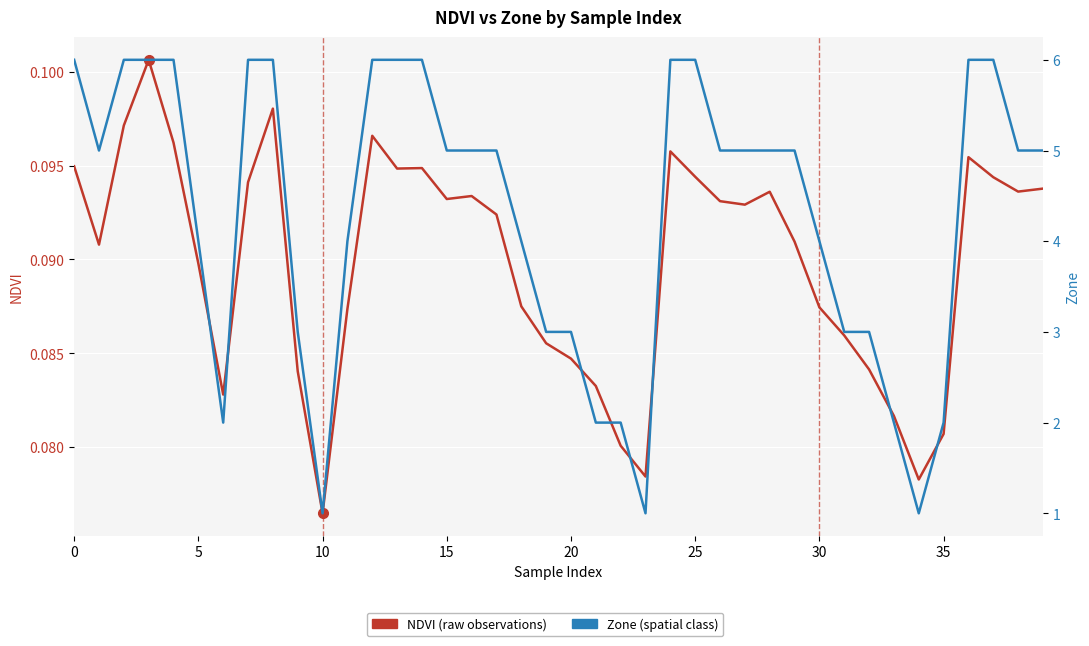

What is the maximum value shown in the chart?

6.0